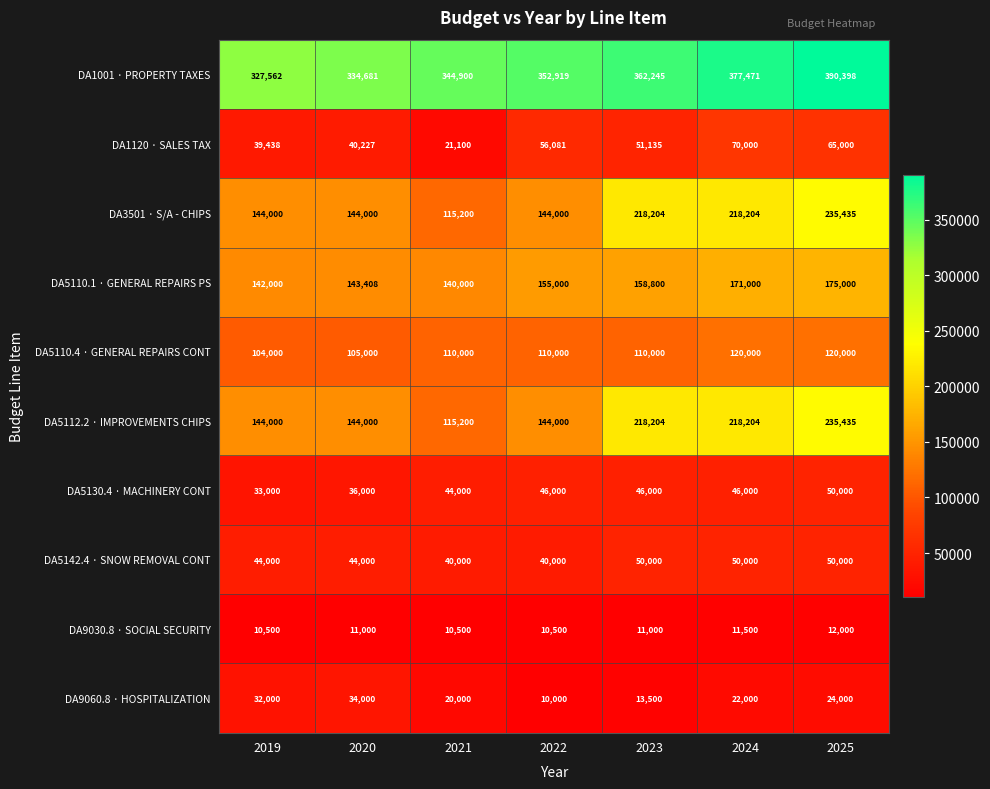

What value does the DA3501 · S/A - CHIPS series have at 2020, to the nearest 50?

144000